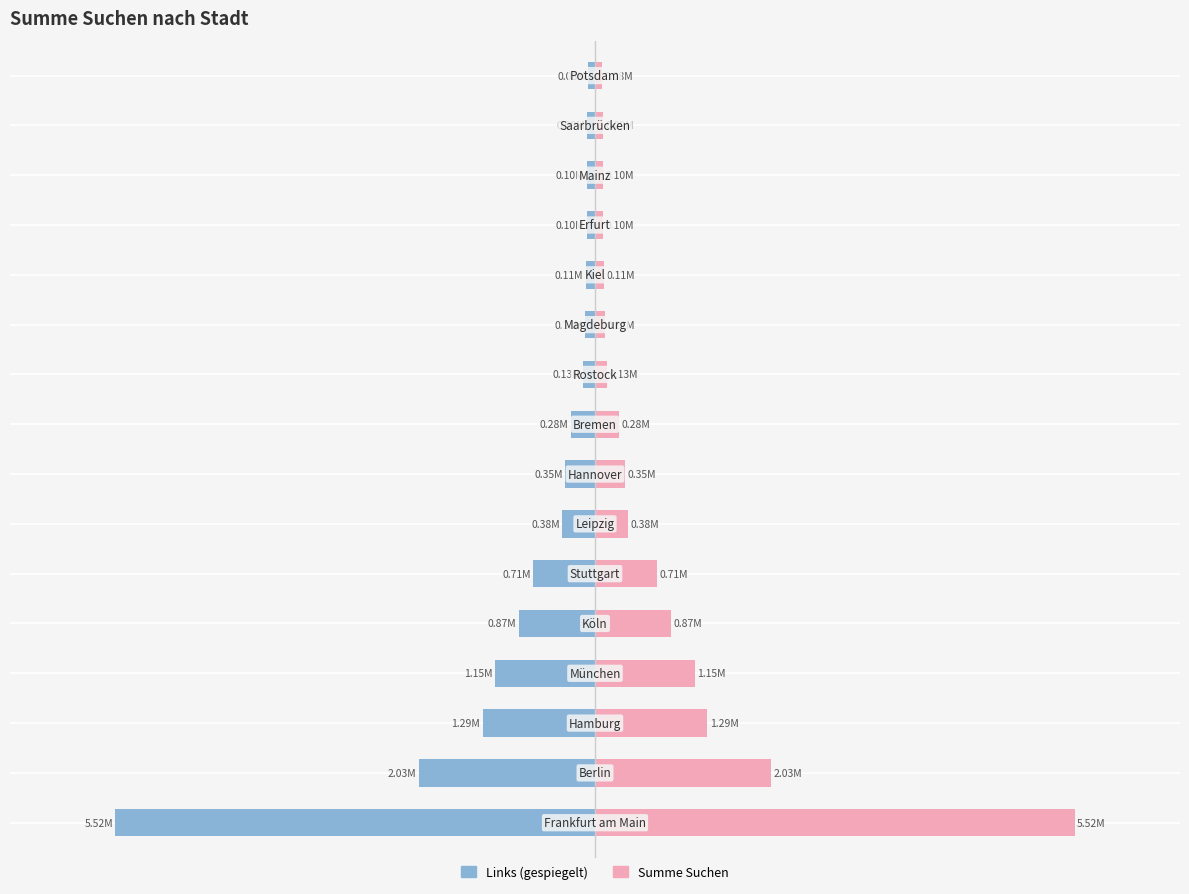

Where is Summe Suchen (links) nearest to the value -2797745?

1